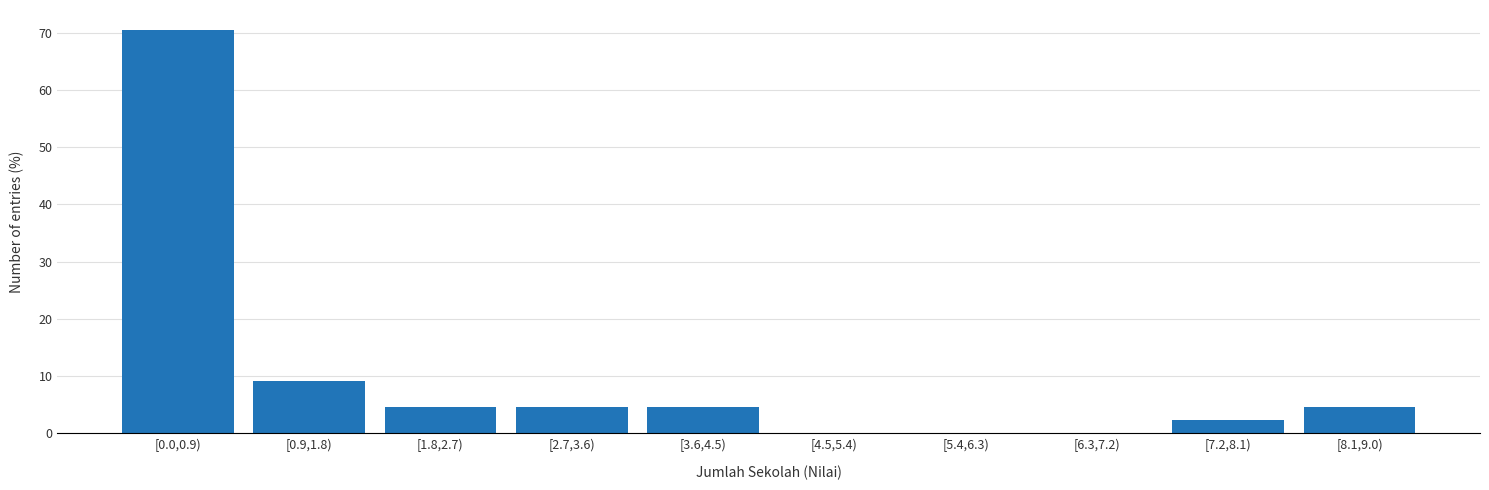

Reading left to right, transcribe all the data shown in this chart.

[0.0,0.9)=70.5	[0.9,1.8)=9.1	[1.8,2.7)=4.5	[2.7,3.6)=4.5	[3.6,4.5)=4.5	[4.5,5.4)=0.0	[5.4,6.3)=0.0	[6.3,7.2)=0.0	[7.2,8.1)=2.3	[8.1,9.0)=4.5